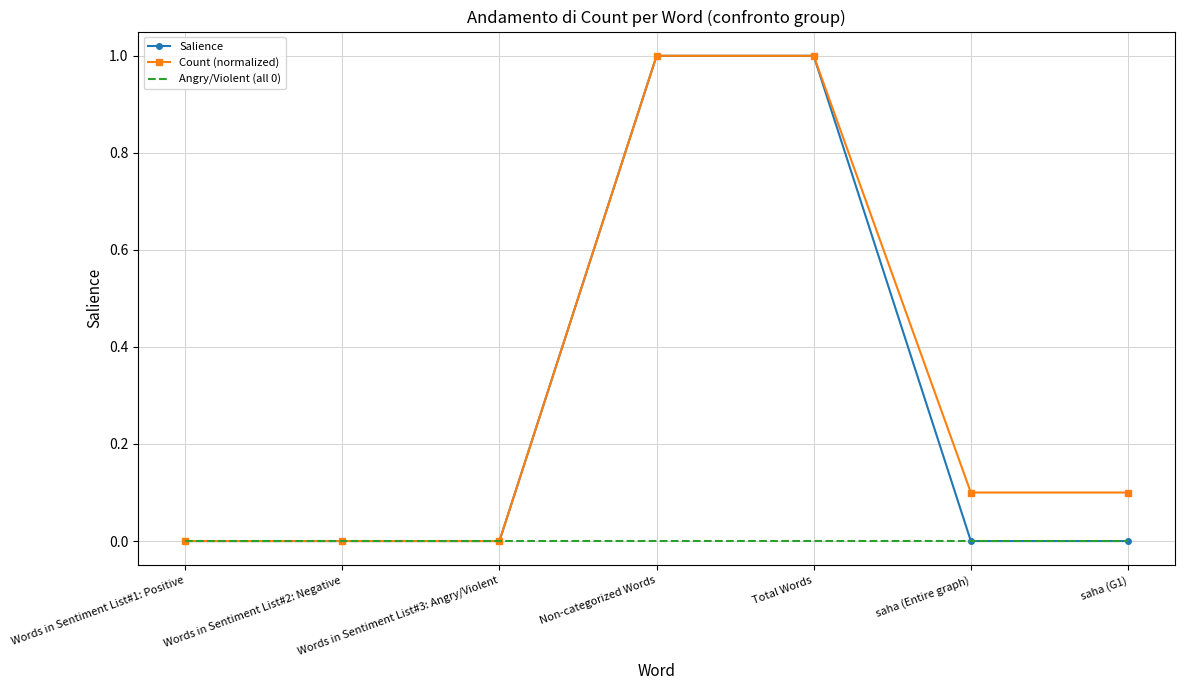

How many series are shown in this chart?

3